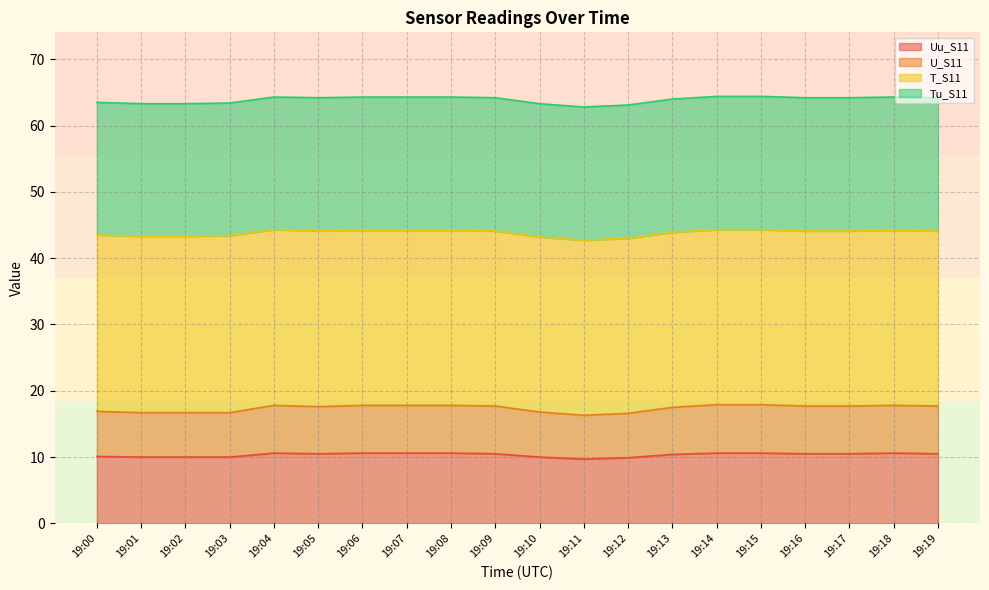

True or false: U_S11 and Uu_S11 cross at least once.

False